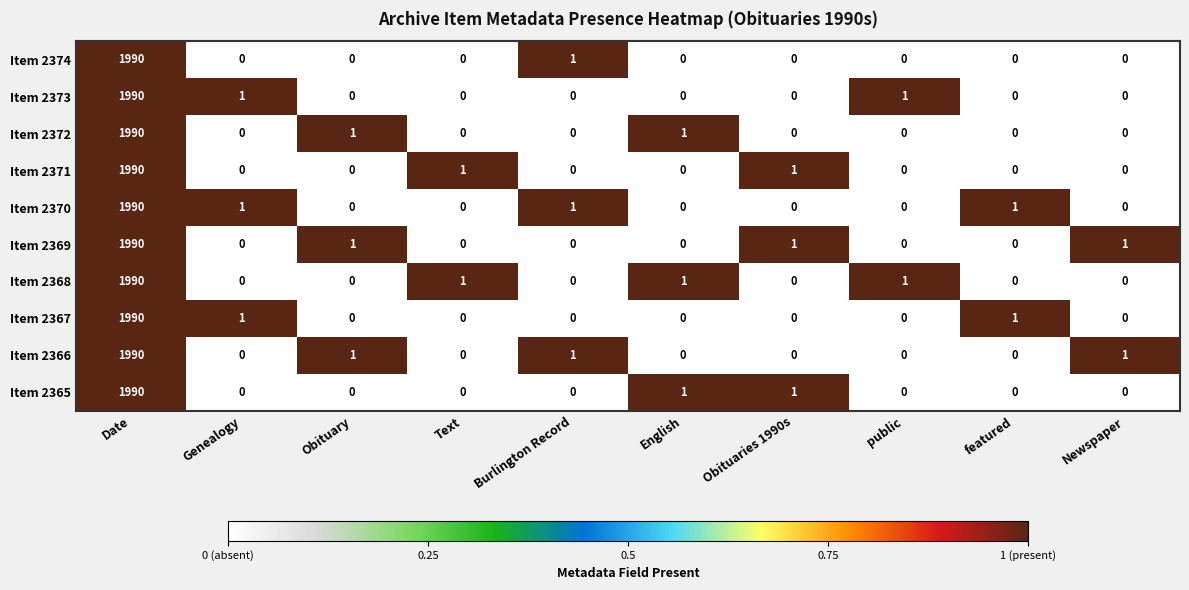

The Item 2374 series shows 1031 at Date. True or false?

False